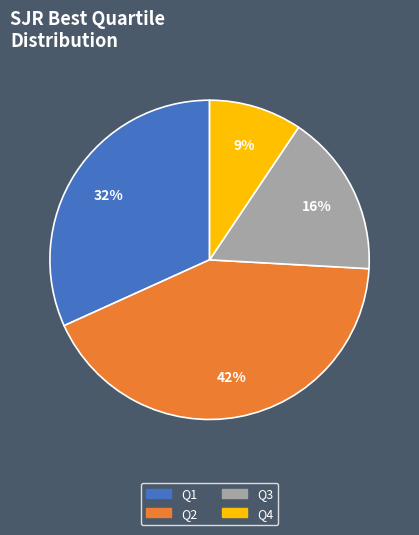

Is there a majority slice in this chart?

No